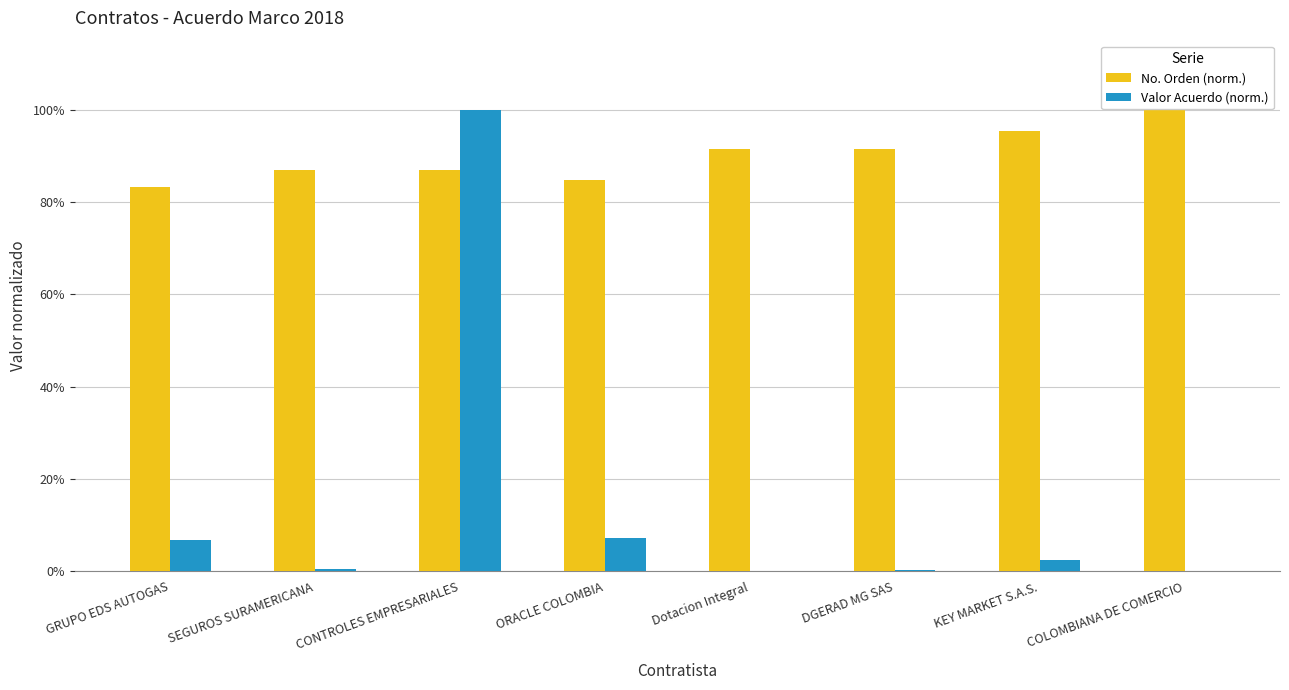

What are all the series names shown in the legend?

No. Orden (norm.), Valor Acuerdo (norm.)